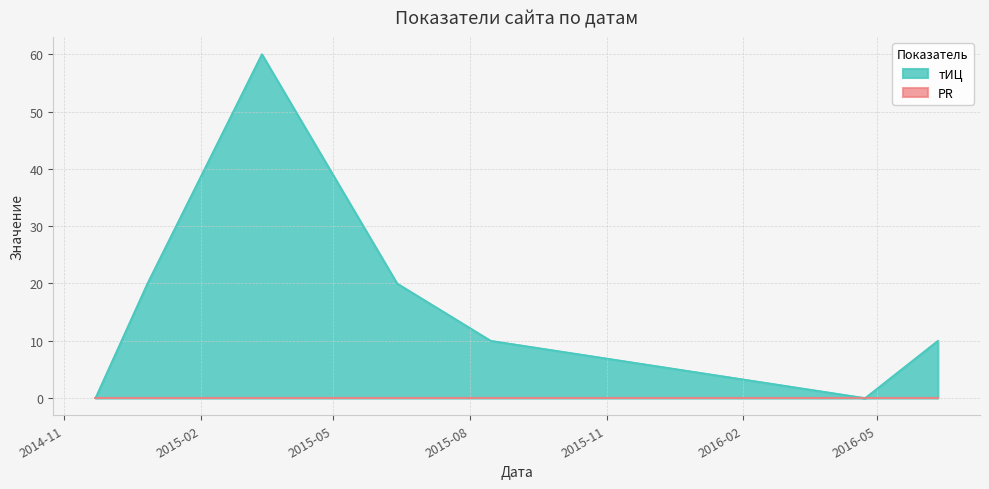

What is the greatest value displayed?

60